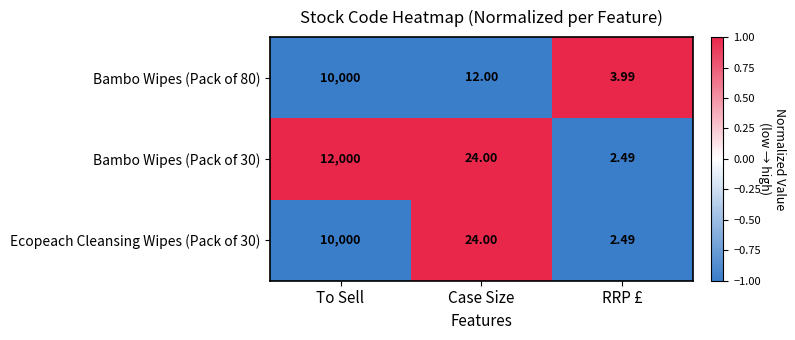

At which label is Bambo Wipes (Pack of 80) closest to 5001?

Case Size